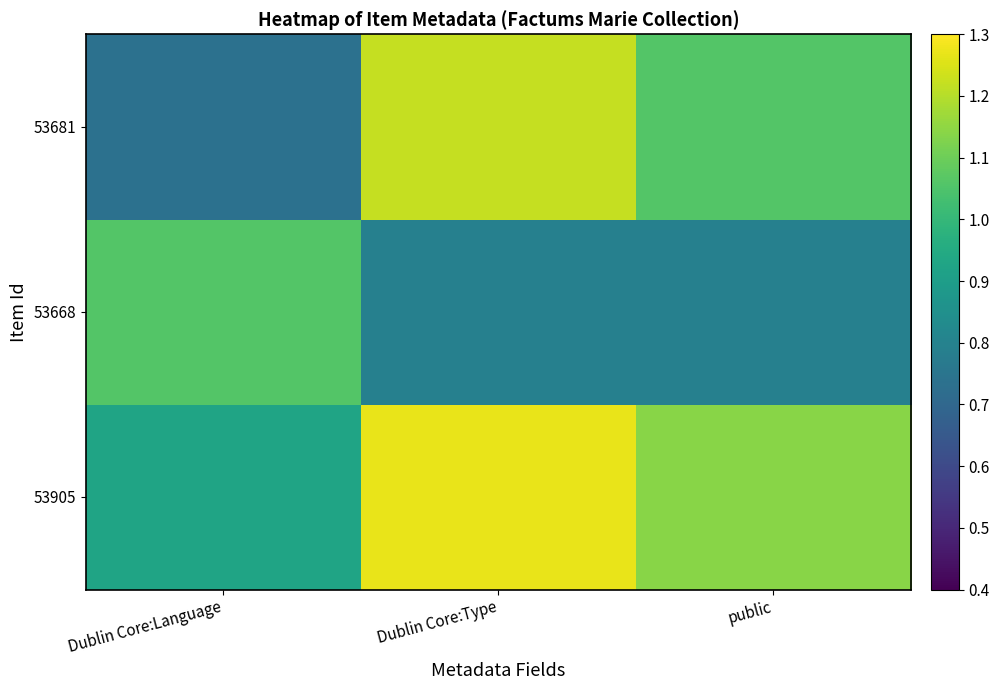

Which series changed the most between Dublin Core:Type and public?

53681